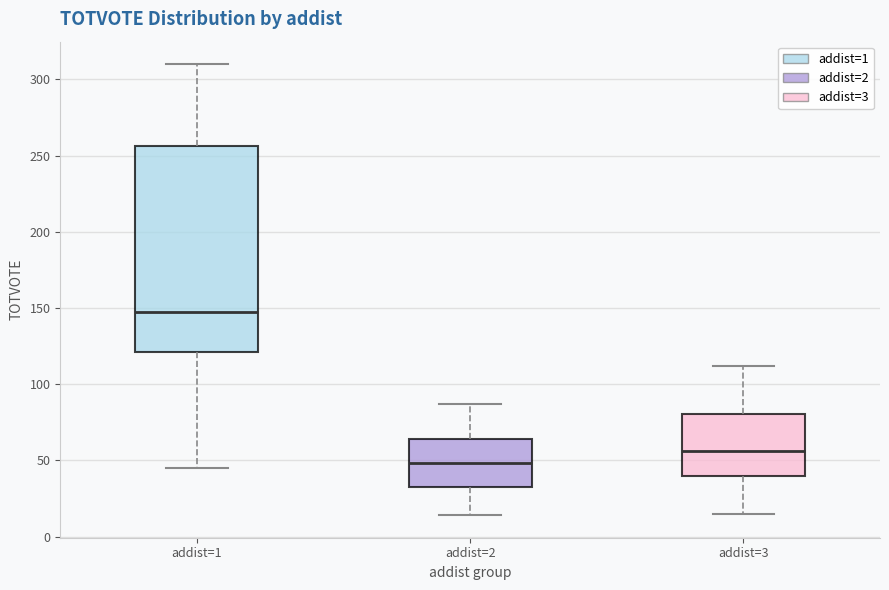

Where does the median line of the box for addist=3 sit on the y-axis? The values are not printed on the chart, so give them approximately, as read against the axis.

55